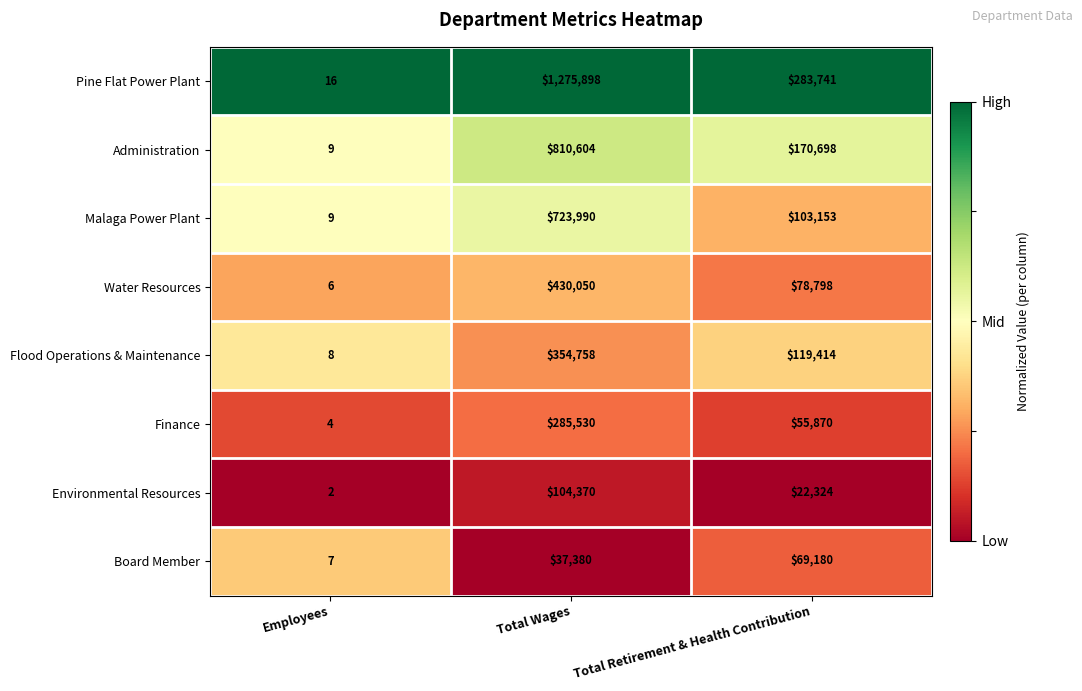

Rank the series at Total Retirement & Health Contribution from highest to lowest value.

Pine Flat Power Plant, Administration, Flood Operations & Maintenance, Malaga Power Plant, Water Resources, Board Member, Finance, Environmental Resources